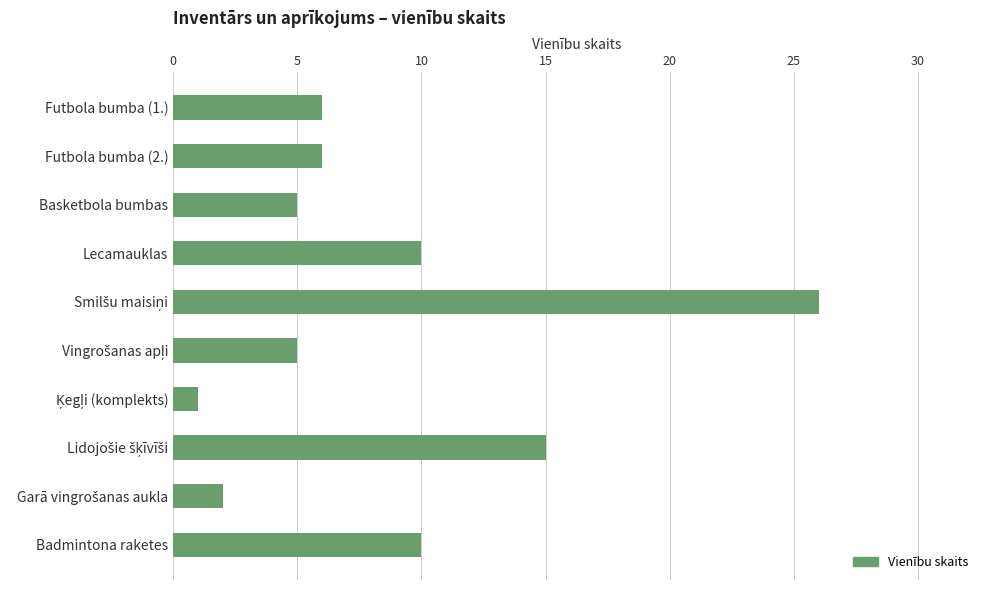

How many categories are shown in the chart?

10